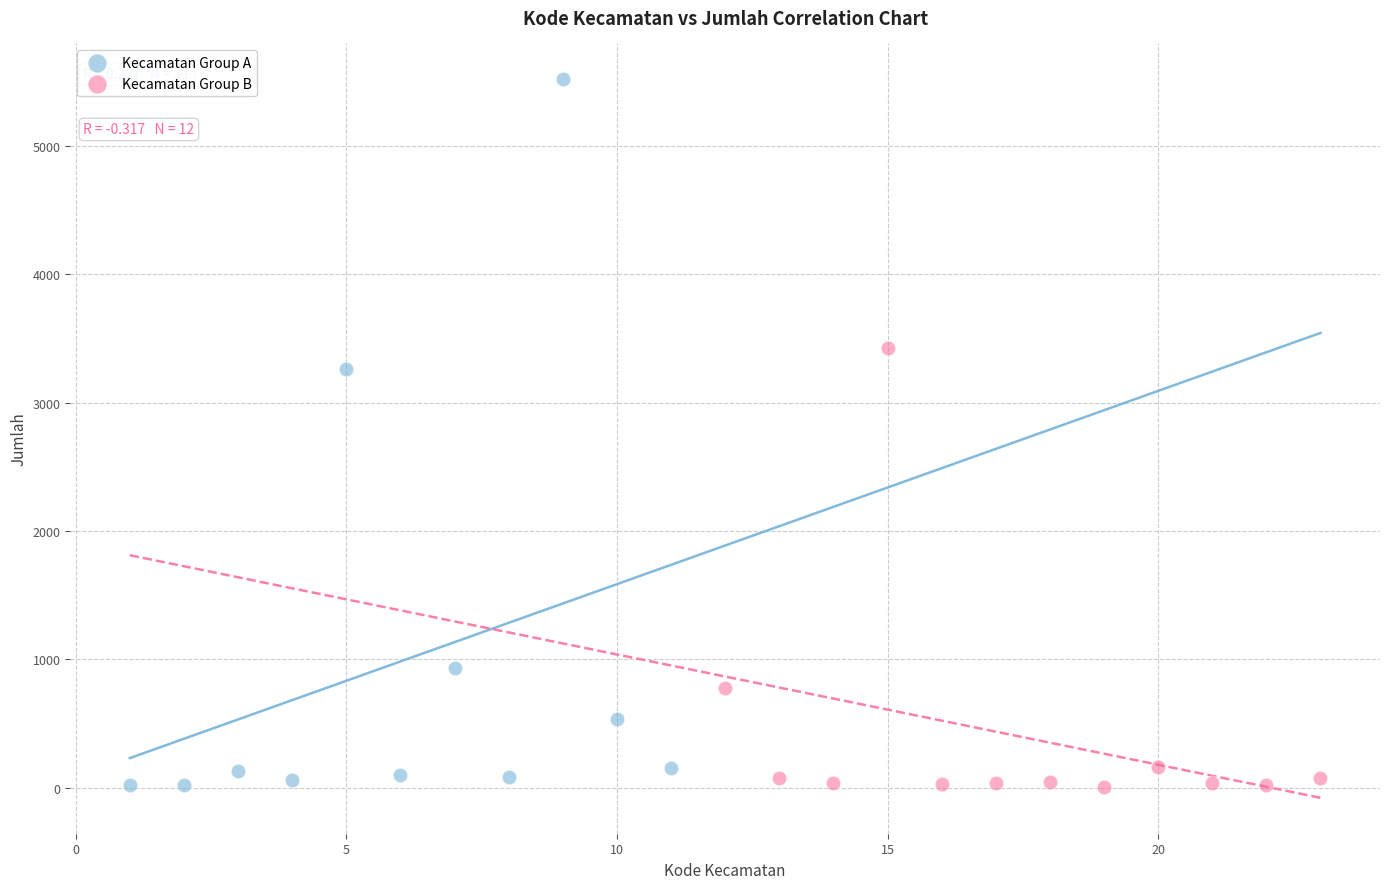

Which series contains the highest Y value?

Kecamatan Group A